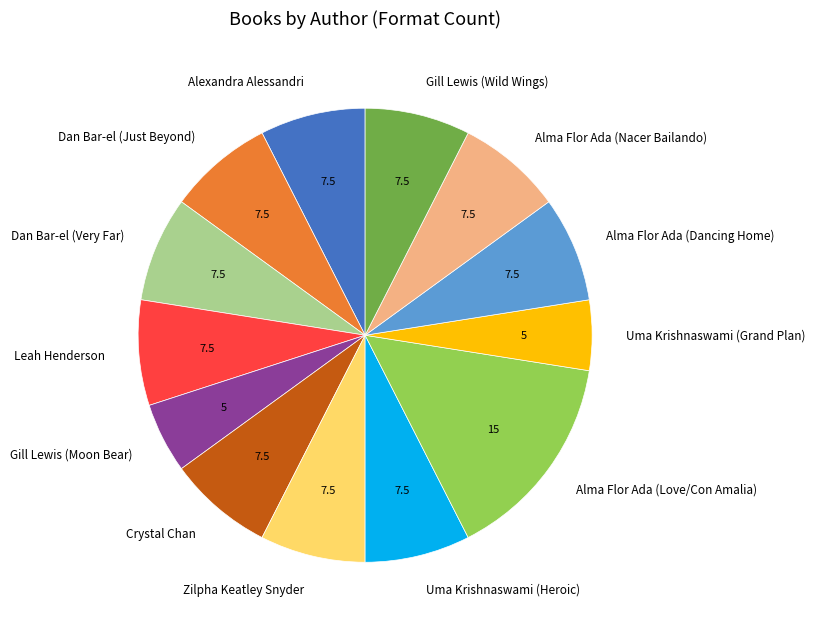

Is it true that Crystal Chan is 8% of the pie?

True